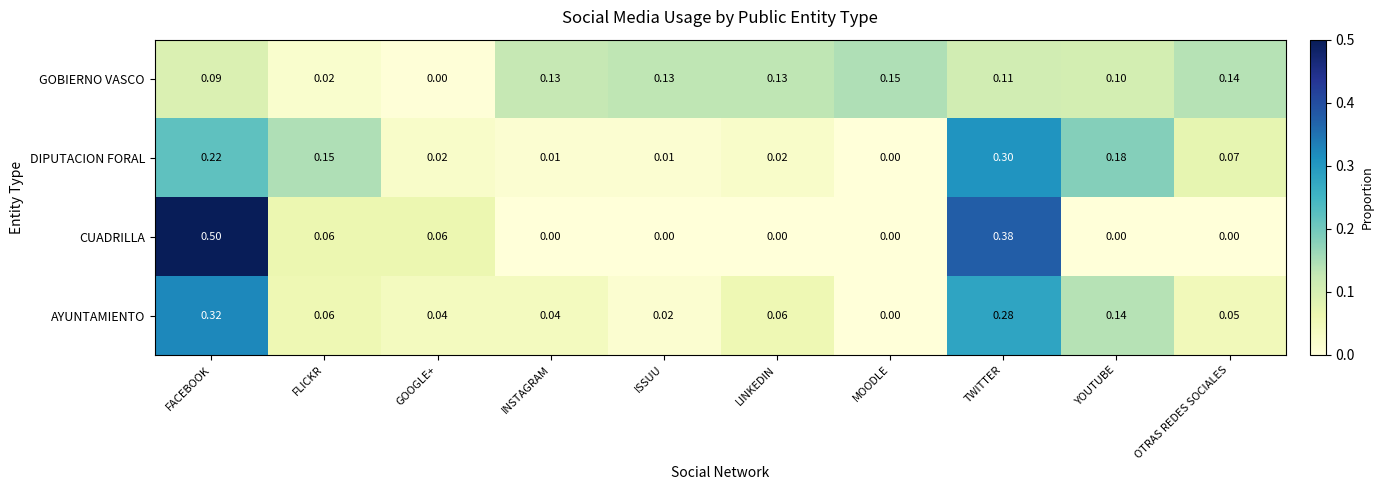

Between MOODLE and OTRAS REDES SOCIALES, which series saw the biggest shift?

DIPUTACION FORAL